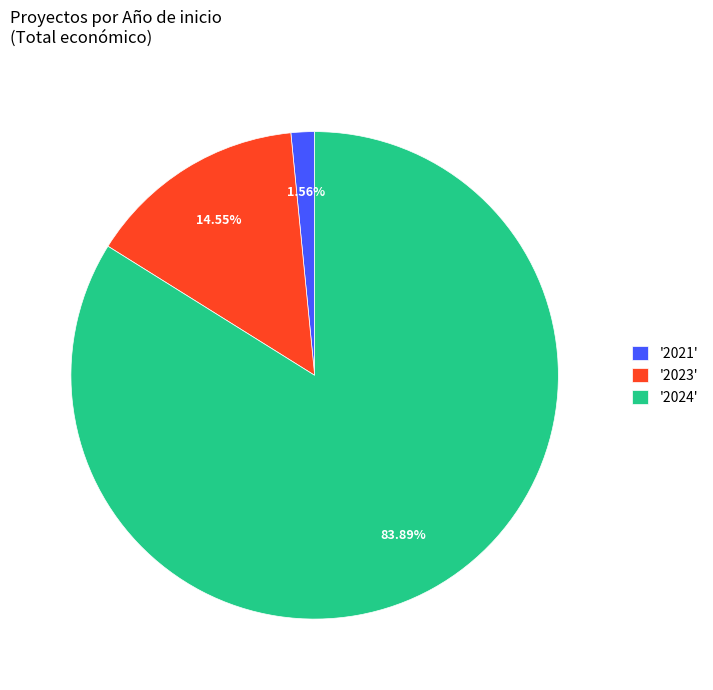

Combined, do '2023' and '2021' account for over 50%?

No